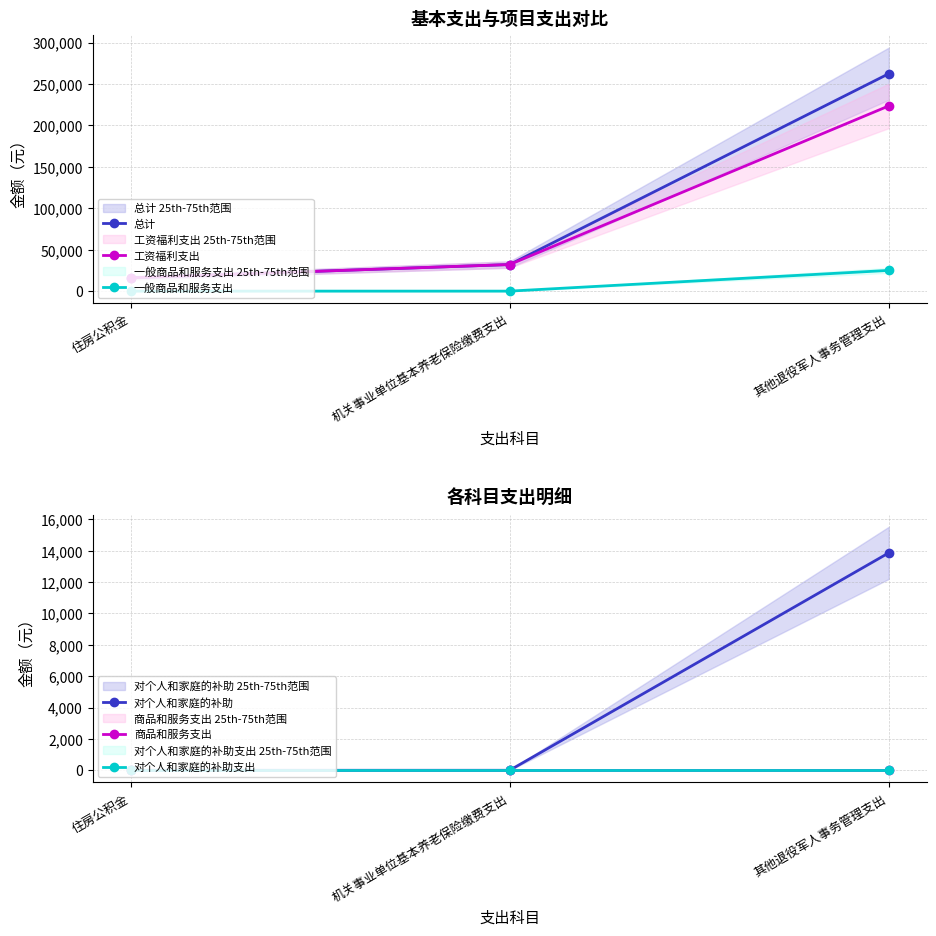

Does the chart have visible grid lines?

Yes